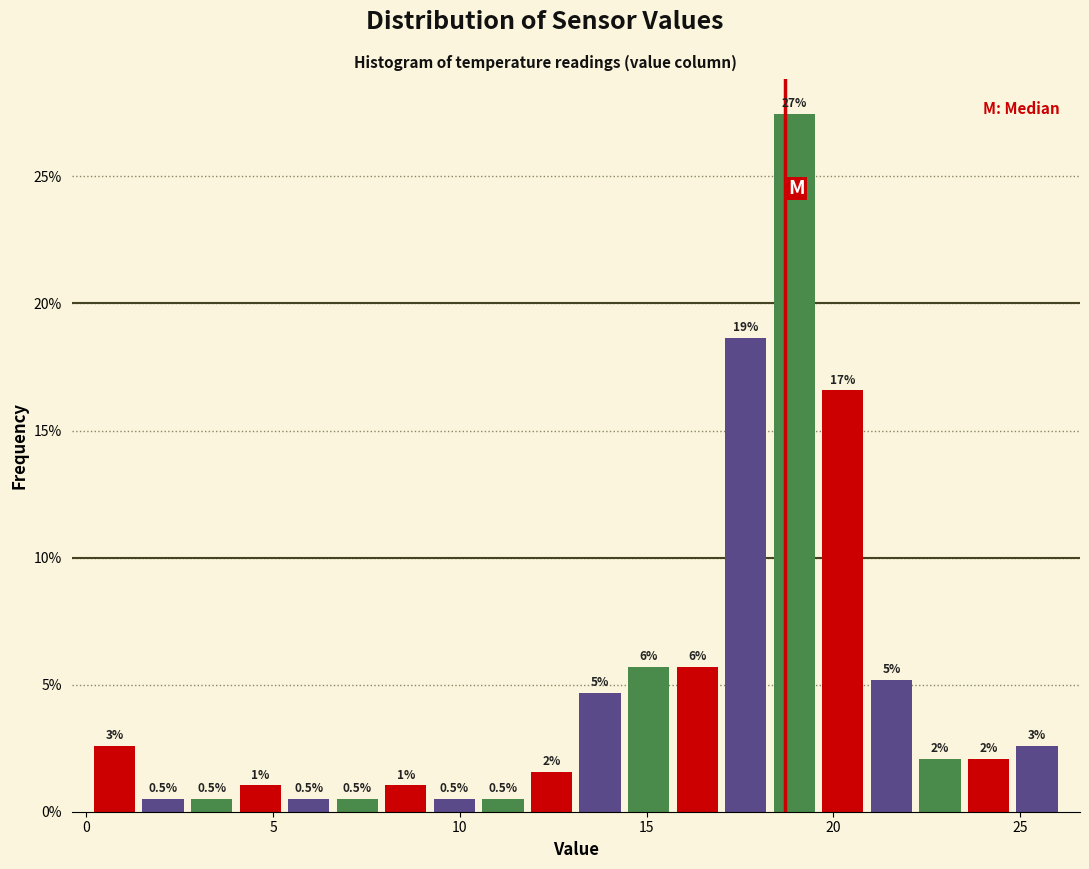

Around what value on the x-axis is the tallest bar? Give the approximate position of its centre, as read against the axis.

19.0